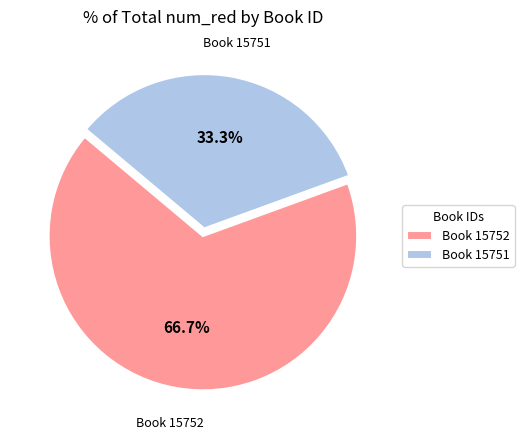

Rank the categories by value from highest to lowest.

Book 15752, Book 15751